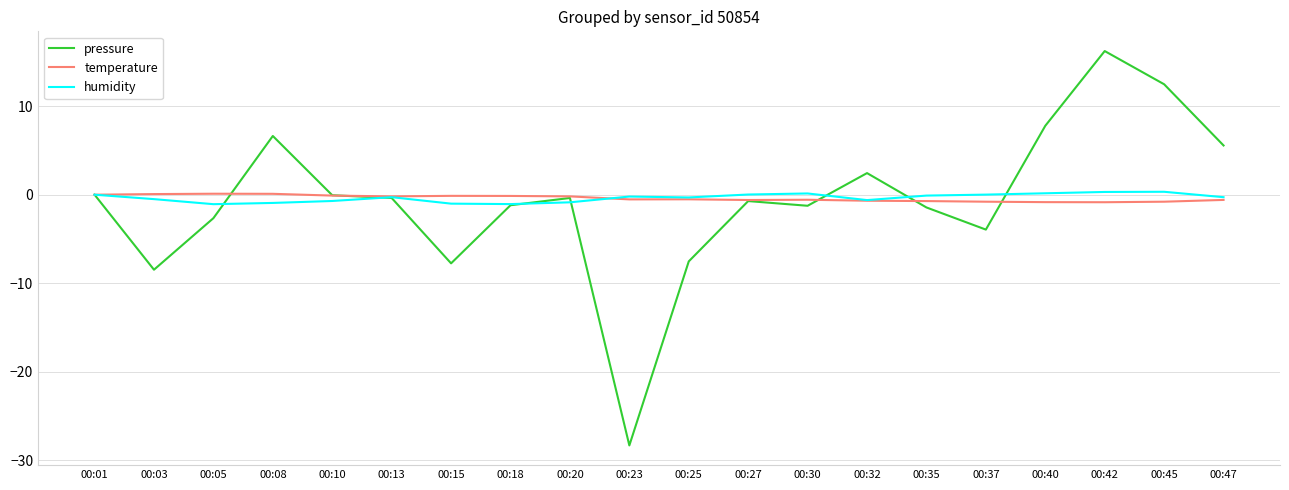

What is the total value across all series at 00:37?

-4.7